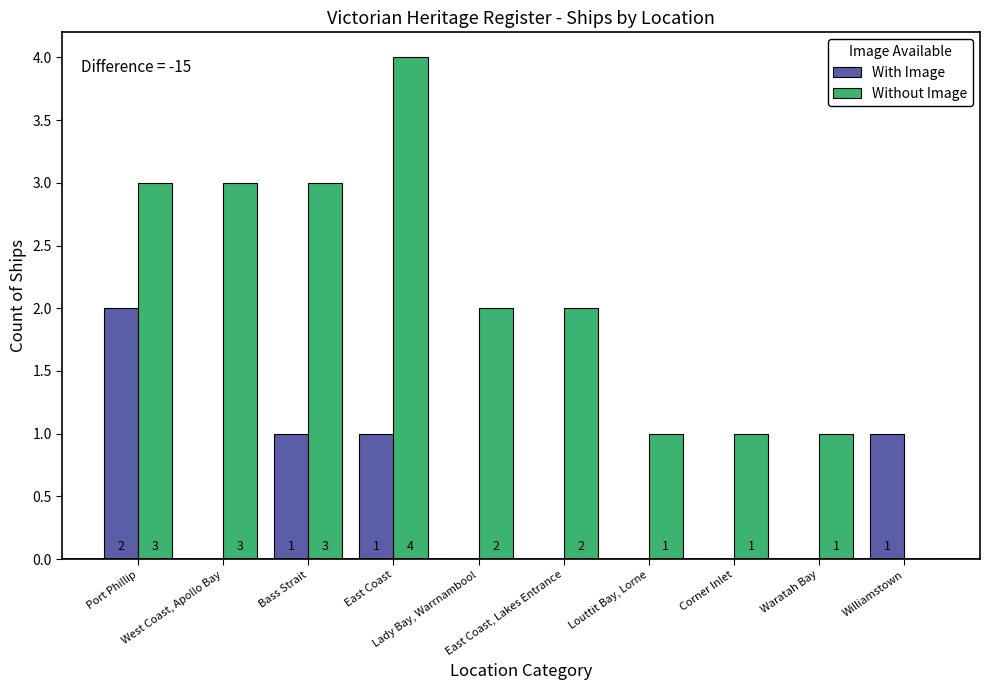

How many Without Image values are between 1 and 3?

8